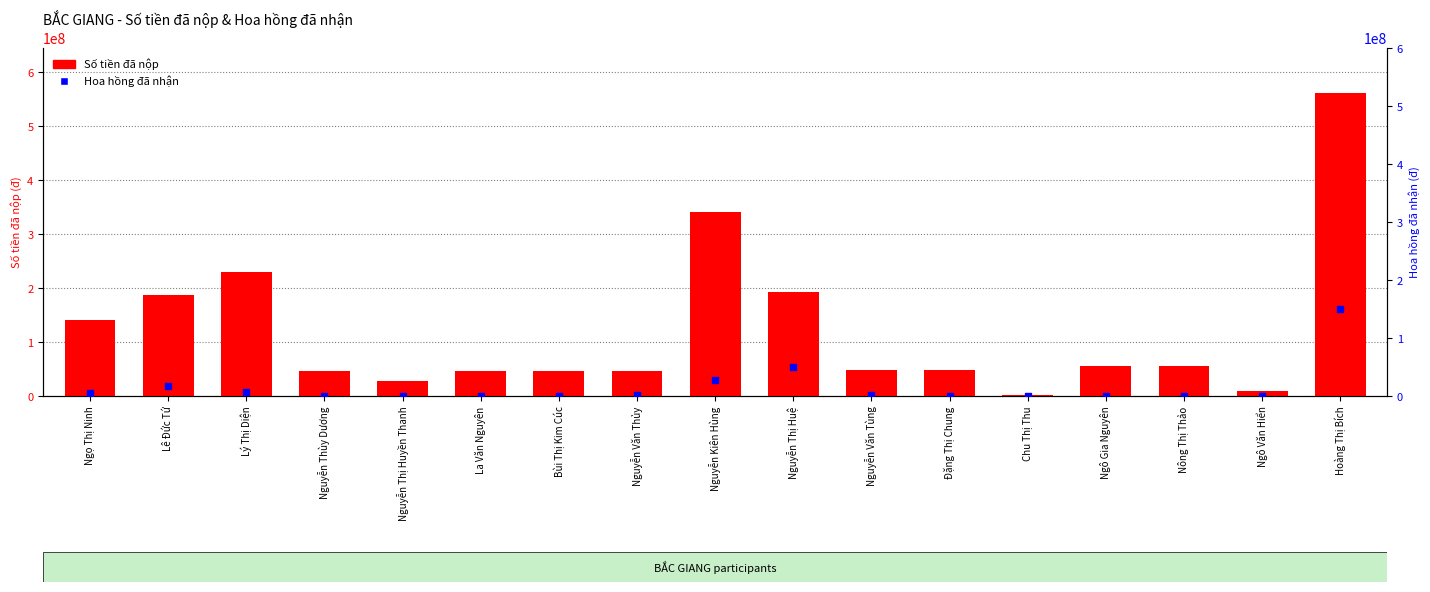

What are all the series names shown in the legend?

Số tiền đã nộp, Hoa hồng đã nhận